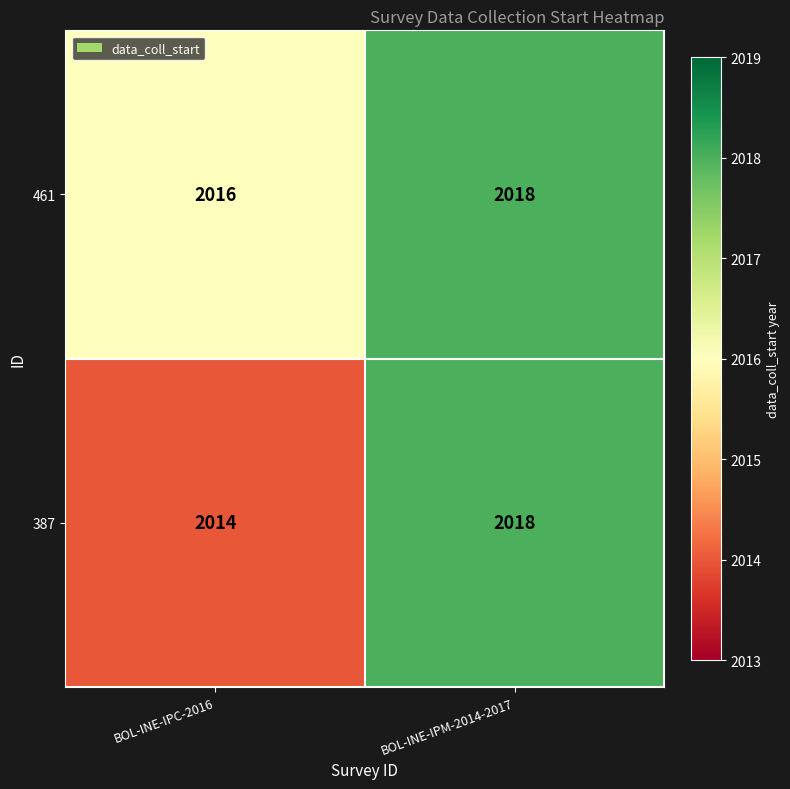

At which category does the chart reach its minimum across all series?

BOL-INE-IPC-2016